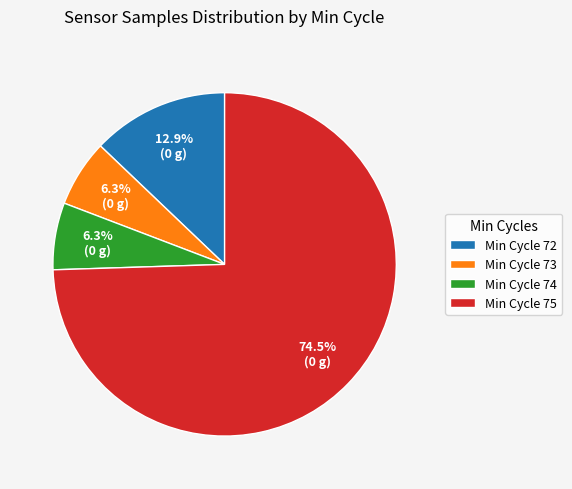

What is the majority slice?

Min Cycle 75